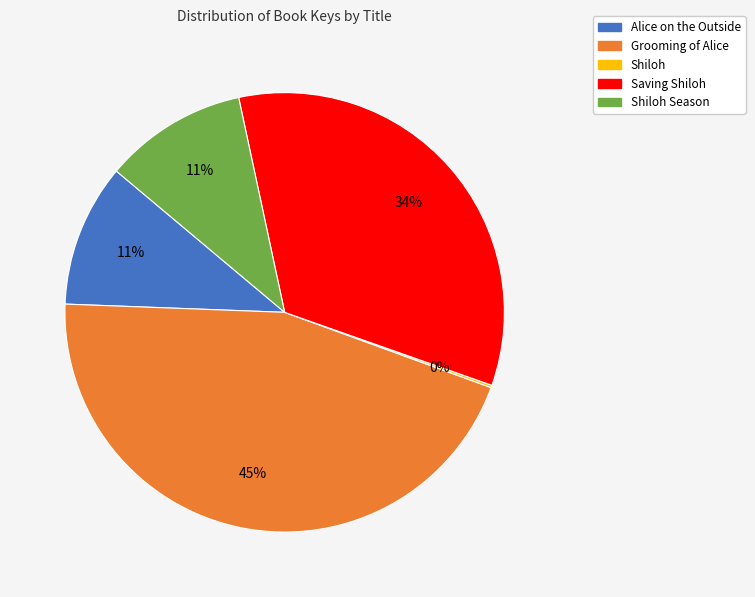

To the nearest percent, what is the difference between the largest and smallest slice percentages?

45%